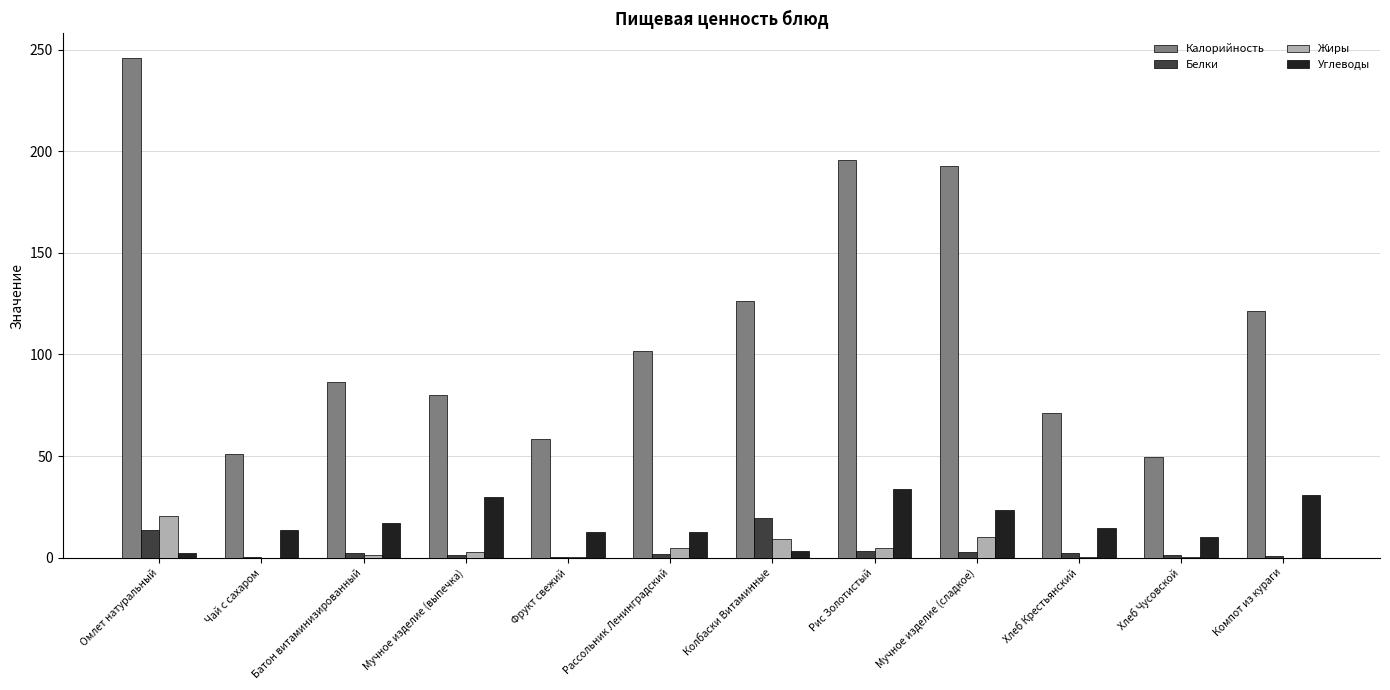

What are all the series names shown in the legend?

Калорийность, Белки, Жиры, Углеводы